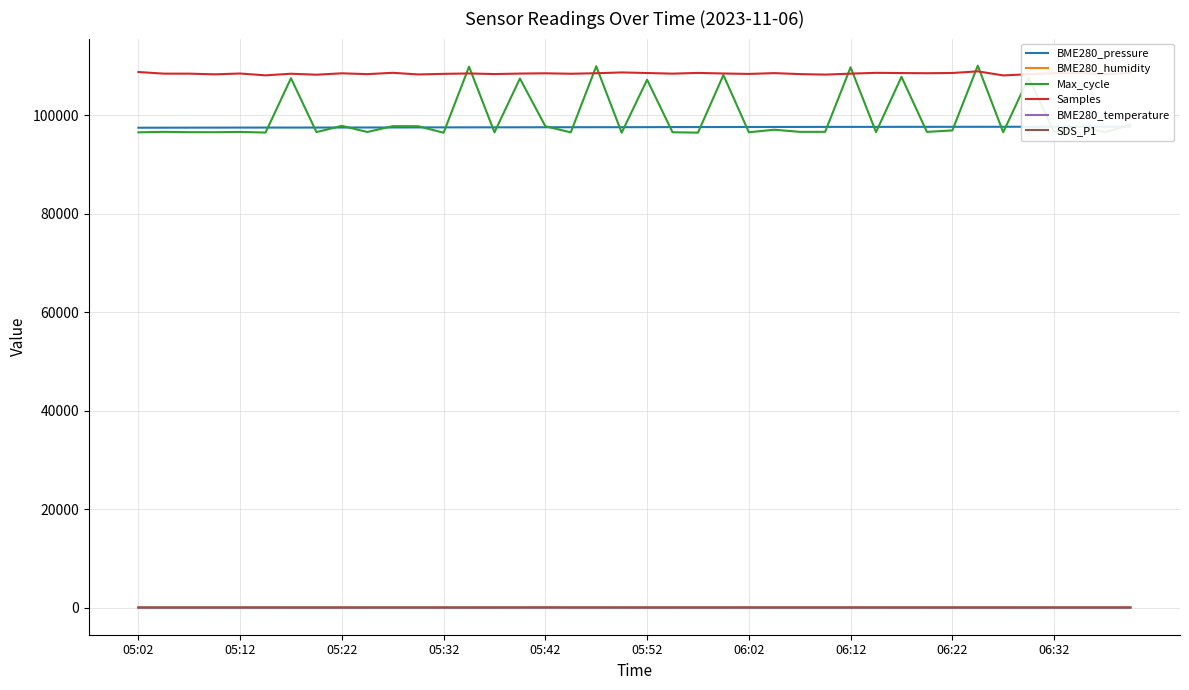

Does the chart display data point markers on the line(s)?

No